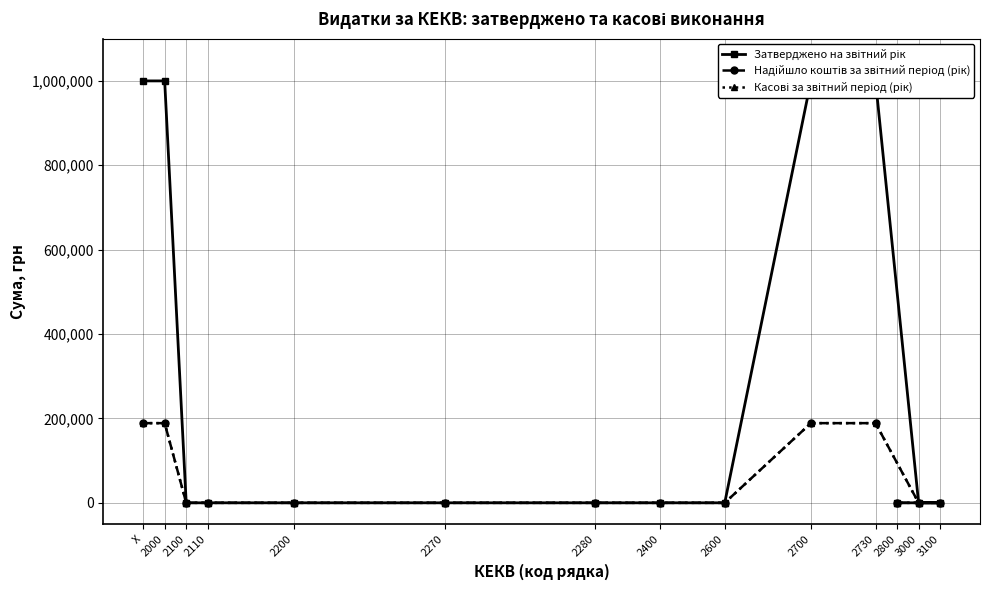

Which has a higher value, X or 2000?

X